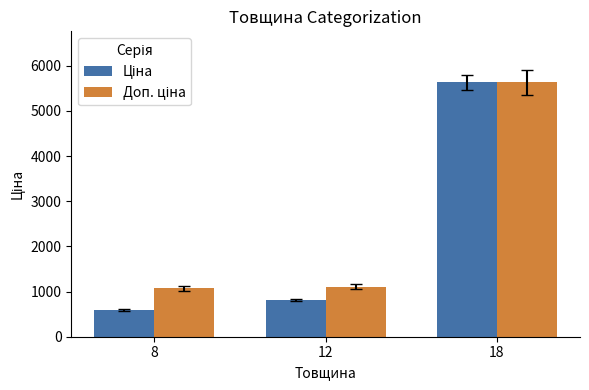

At which category is the sum across all series the highest?

18